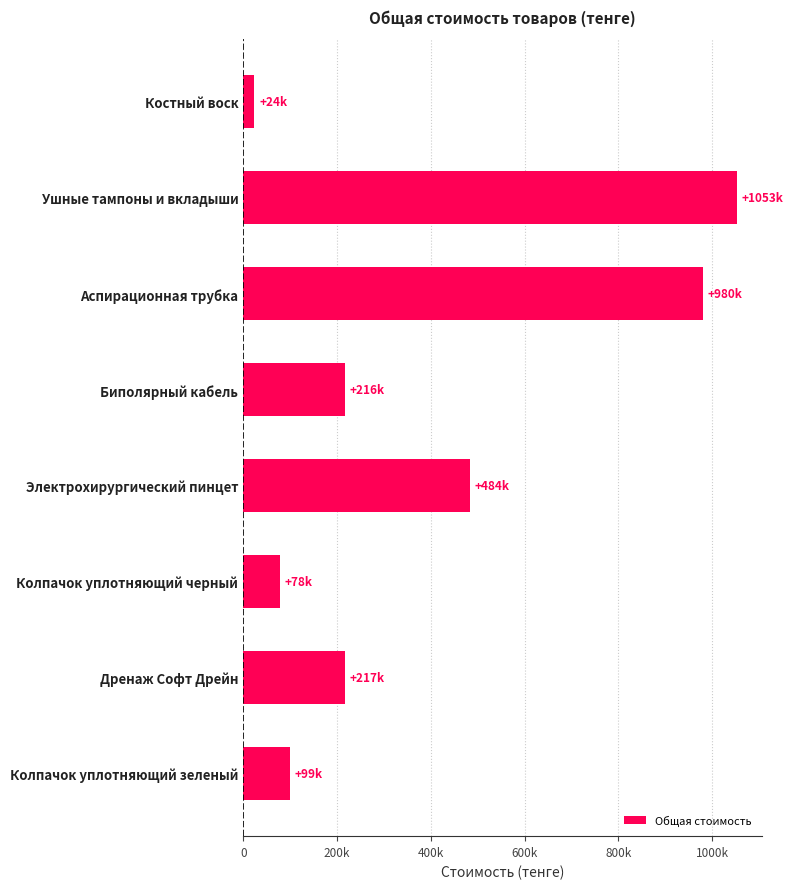

What is the average value?

393762